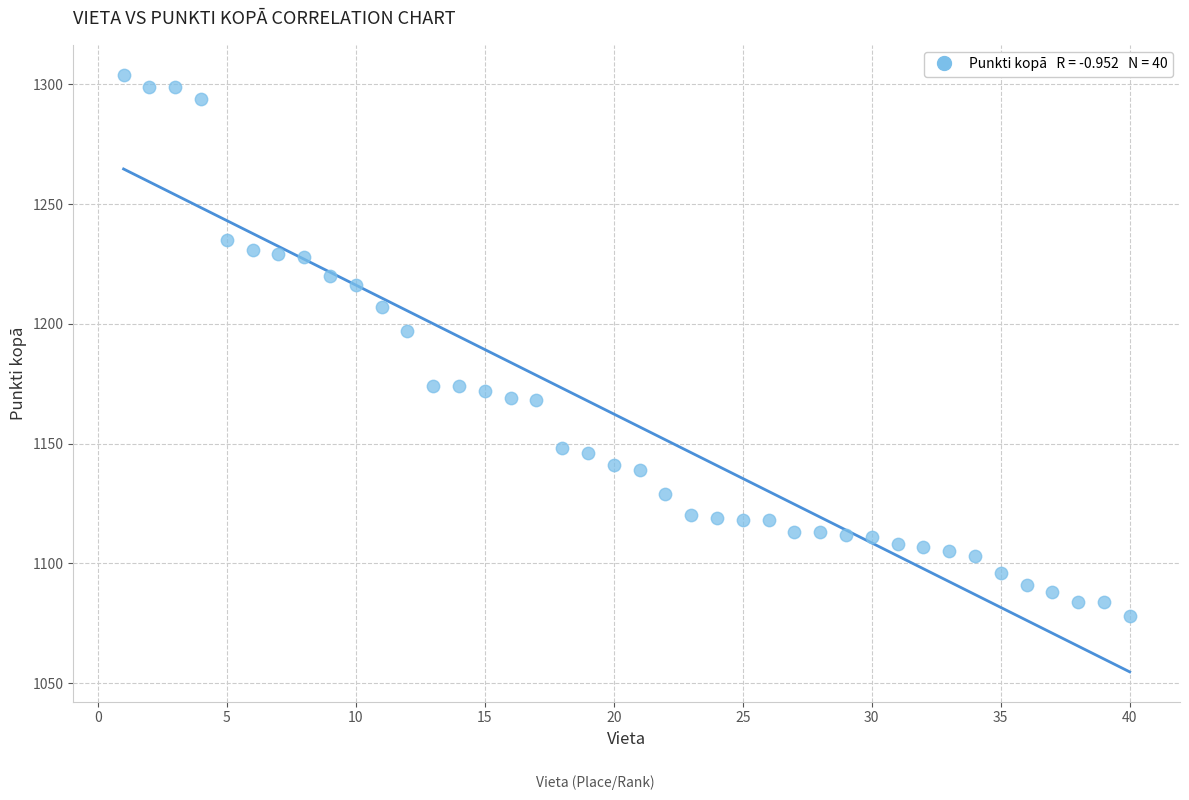

What Y value in the scatter plot is closest to 1191?

1197